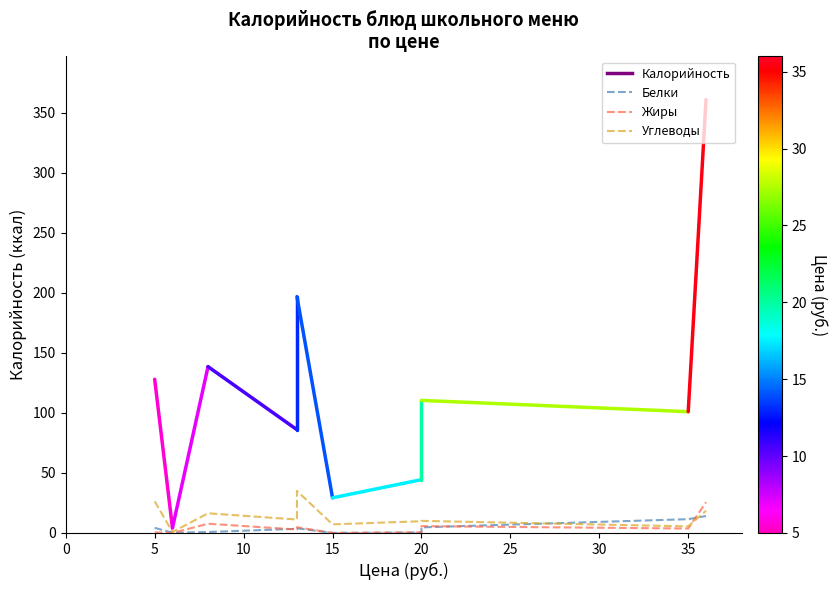

What is the label of the 11th point from the left?

10